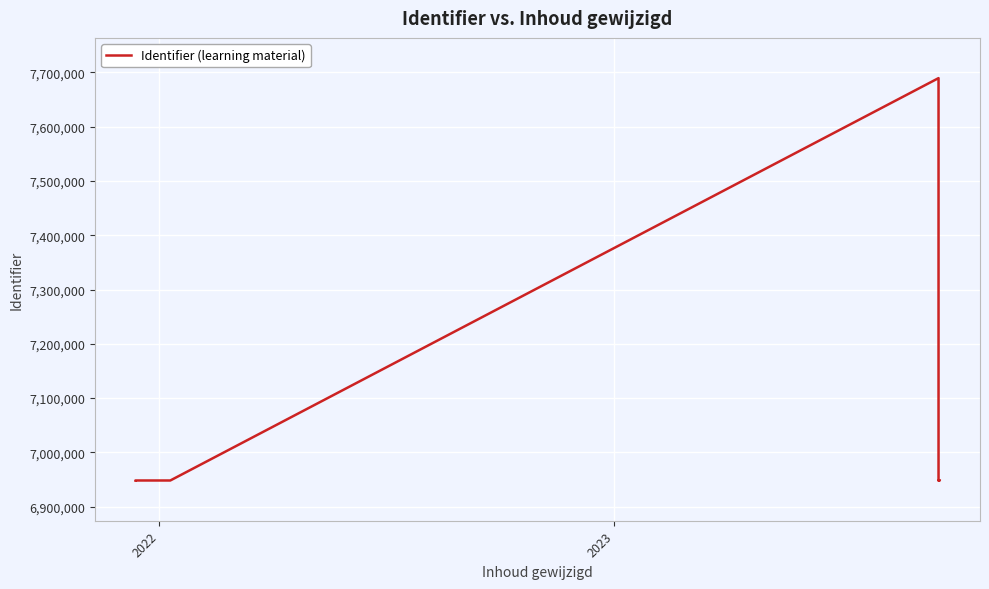

What is the difference between the second highest and second lowest values?

18